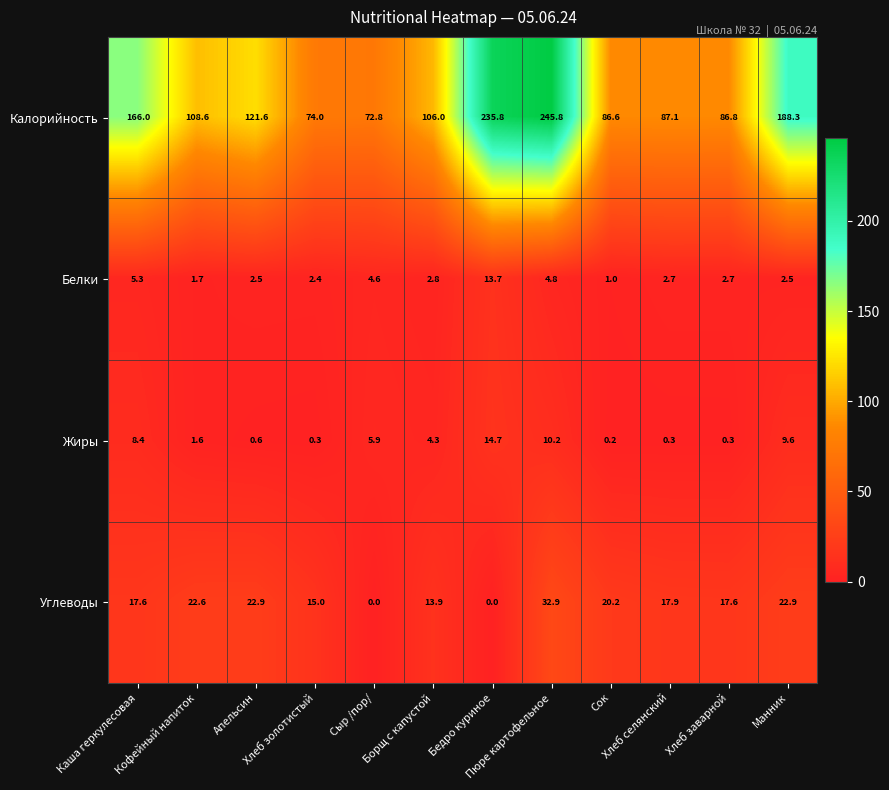

What is the difference between the second highest and second lowest values in the Калорийность series?

161.8